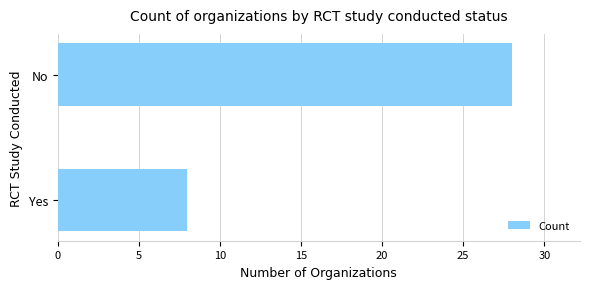

What is the sum of all values?

36